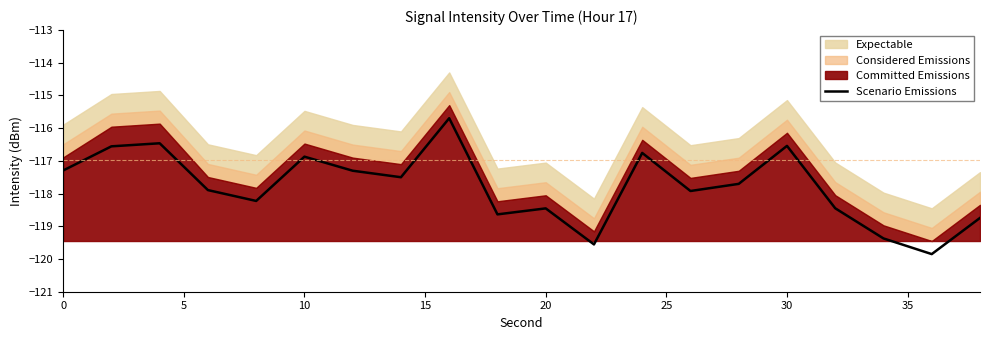

What is the minimum value shown in the chart?

-119.8